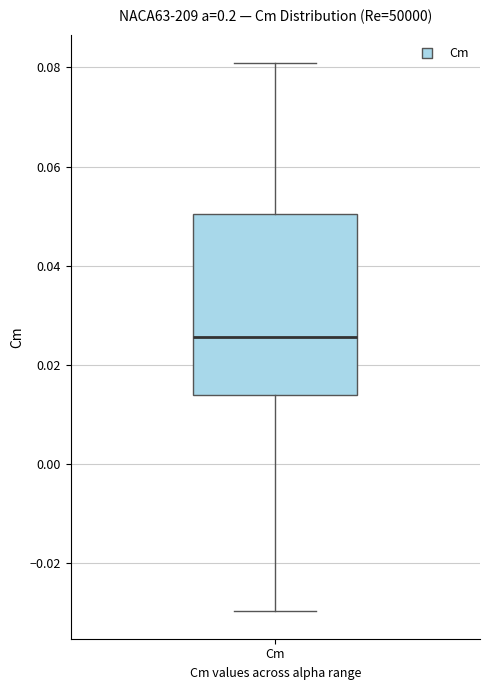

Where is the upper edge of the box for Cm on the y-axis? The values are not printed on the chart, so give them approximately, as read against the axis.

0.050